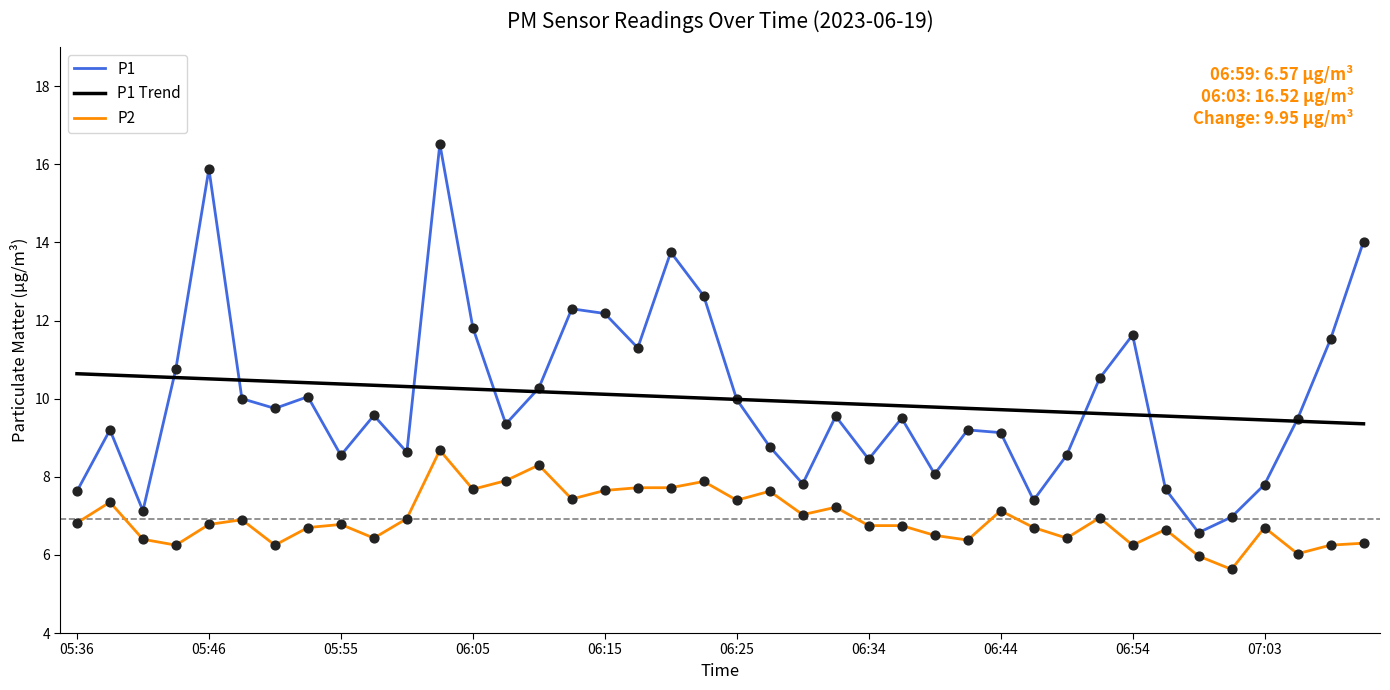

True or false: P1 and P2 intersect in this chart.

False